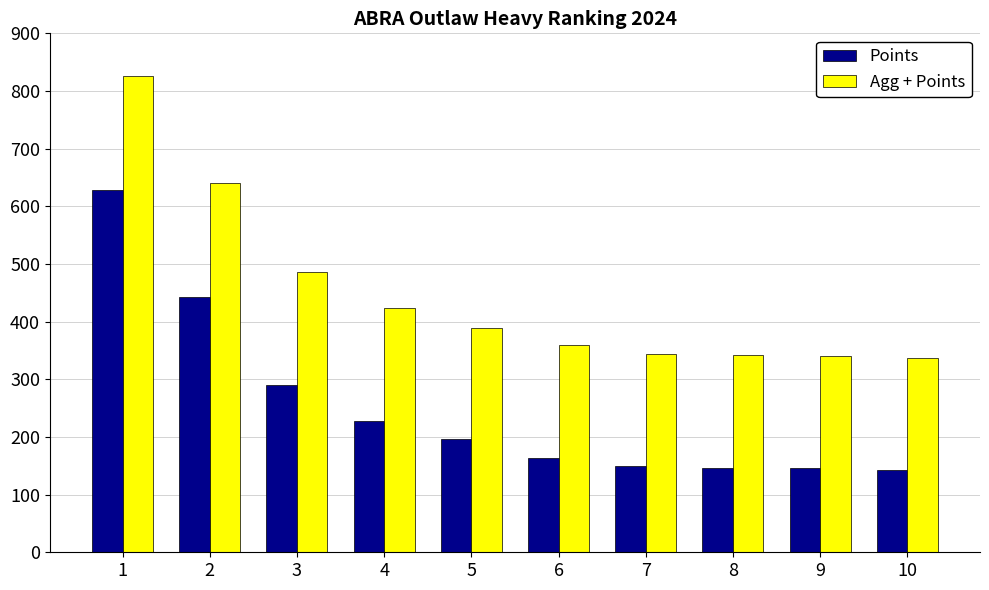

What is the difference between the highest and lowest values at 4?

197.4